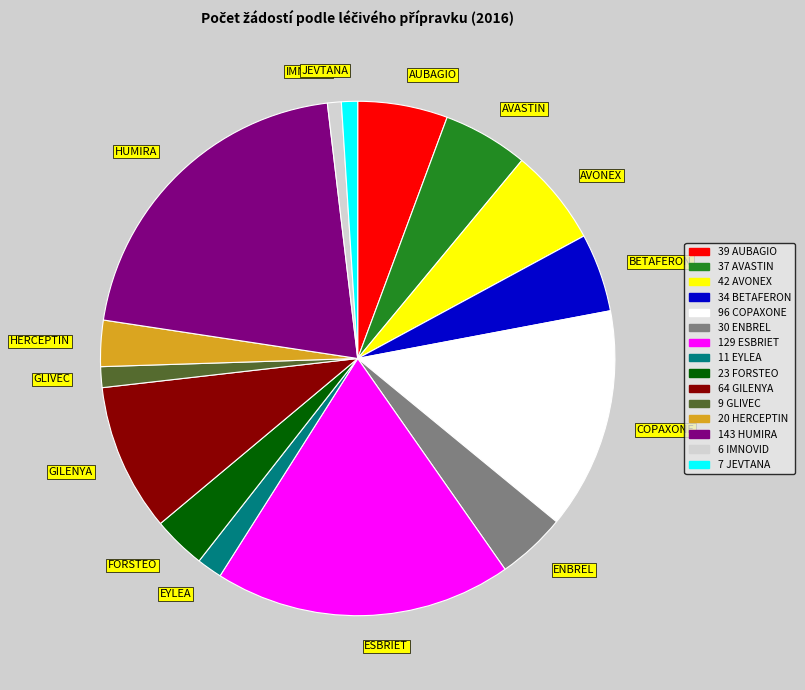

Which category has the biggest portion of the pie?

HUMIRA